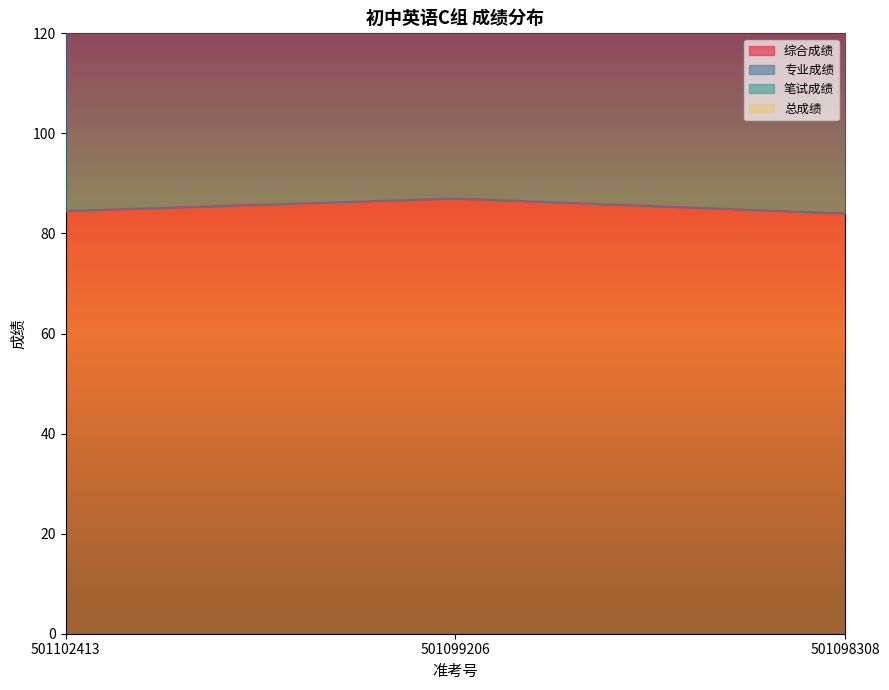

The value of 综合成绩 at 501099206 is 50.0. True or false?

False